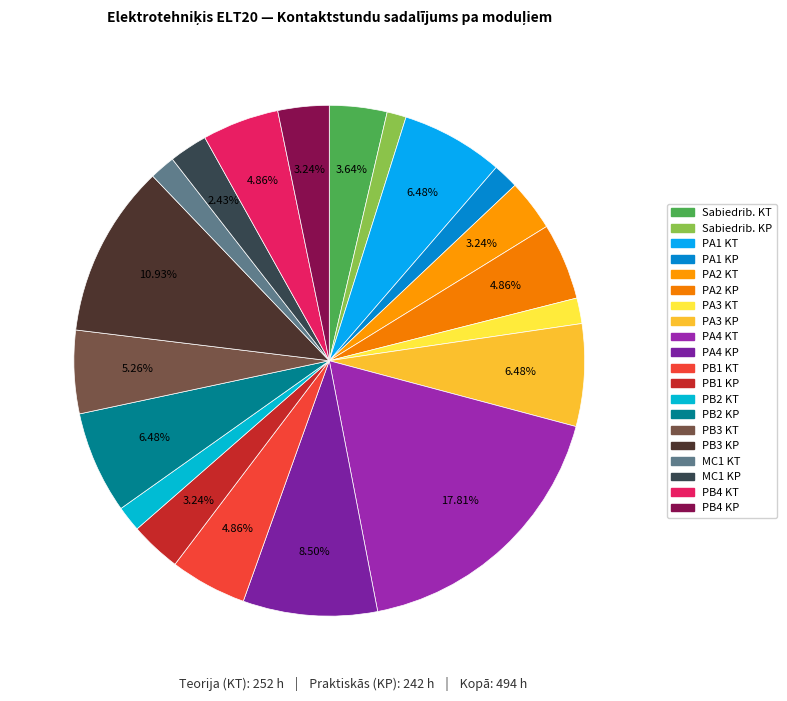

Rank the categories by value from lowest to highest.

Sabiedrības un cilvēka drošība KP, PA1 KP, PA3 KT, PB2 KT, MC1 KT, MC1 KP, PA2 KT, PB1 KP, PB4 KP, Sabiedrības un cilvēka drošība KT, PA2 KP, PB1 KT, PB4 KT, PB3 KT, PA1 KT, PA3 KP, PB2 KP, PA4 KP, PB3 KP, PA4 KT